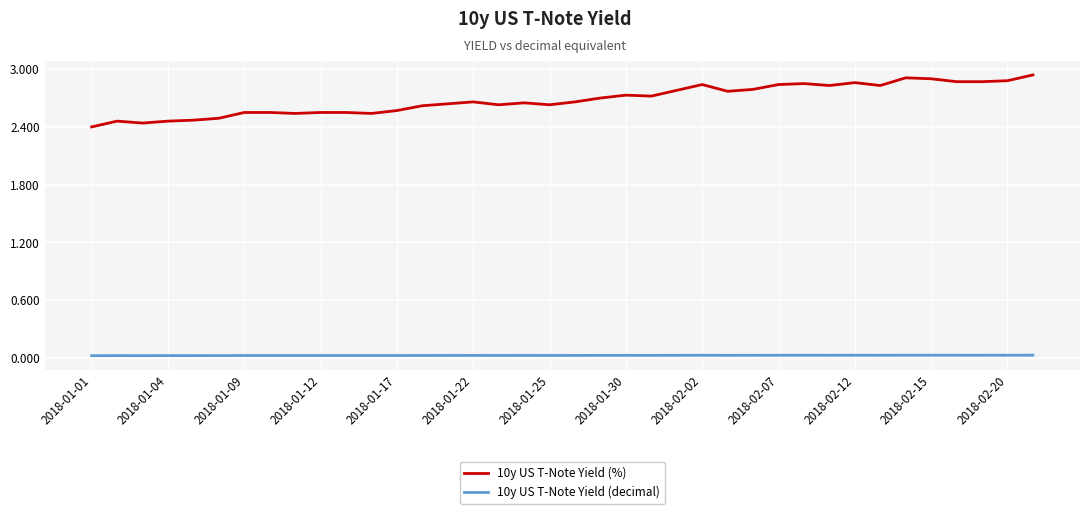

Which series has the largest total across all categories?

10y US T-Note Yield (%)